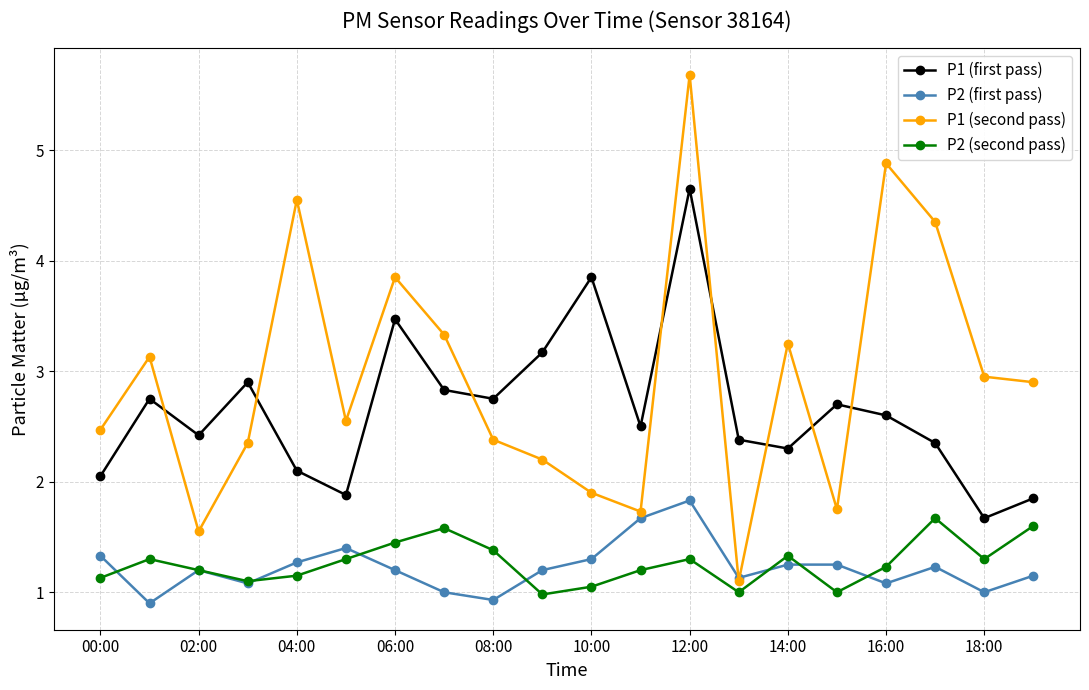

What is the value of the P2 (second pass) point at the 13th from the left?

1.3